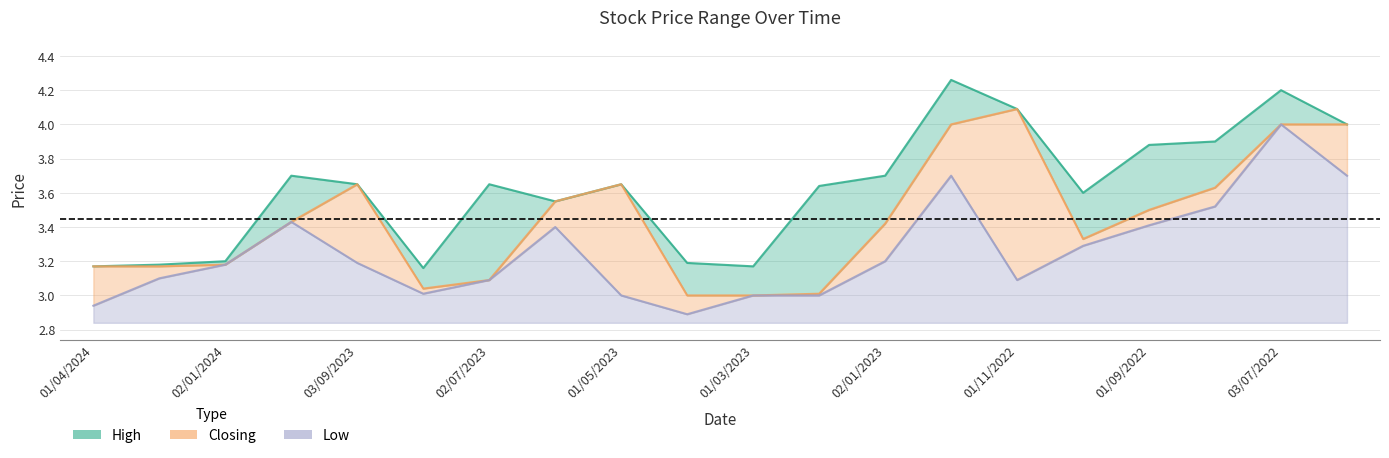

True or false: High has more than 0 interior local peaks.

True